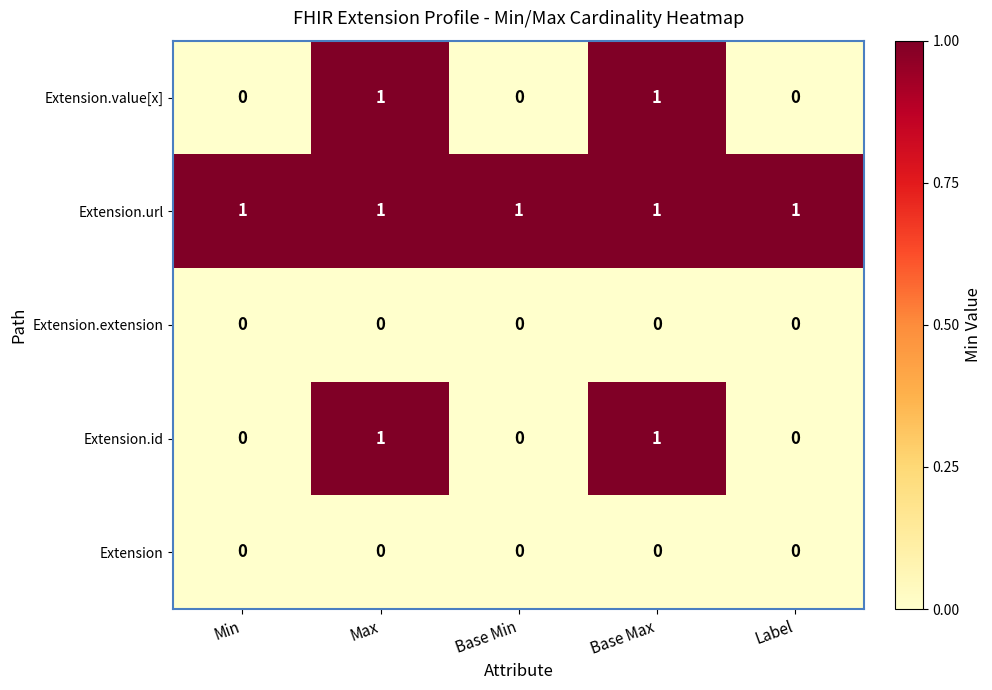

Reading right to left, transcribe all the data shown in this chart.

Extension.value[x]: Label=0	Base Max=1	Base Min=0	Max=1	Min=0
Extension.url: Label=1	Base Max=1	Base Min=1	Max=1	Min=1
Extension.extension: Label=0	Base Max=0	Base Min=0	Max=0	Min=0
Extension.id: Label=0	Base Max=1	Base Min=0	Max=1	Min=0
Extension: Label=0	Base Max=0	Base Min=0	Max=0	Min=0